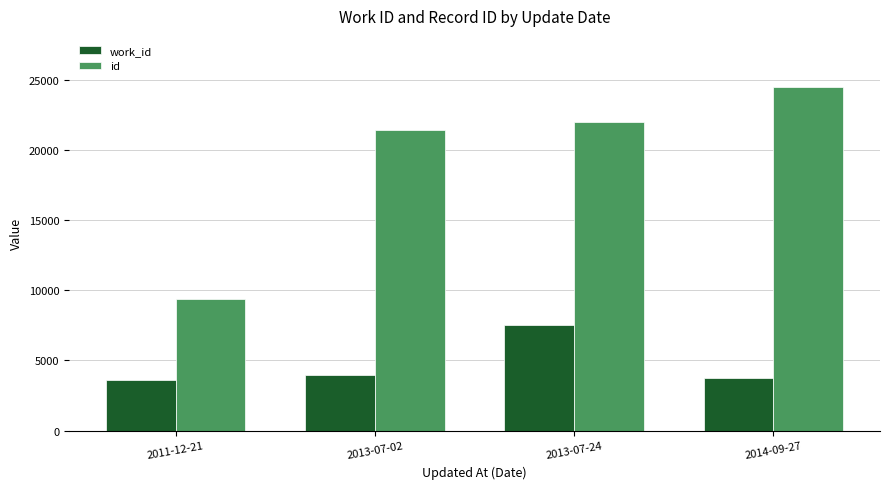

What is the minimum value for work_id?

3615